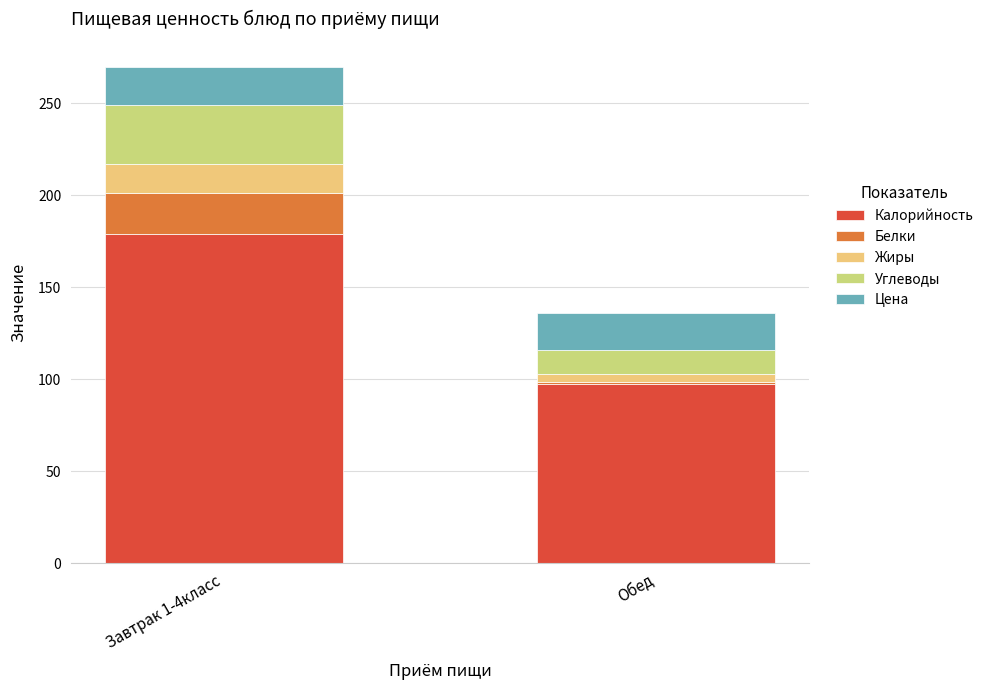

At which label does Калорийность reach its minimum?

Обед